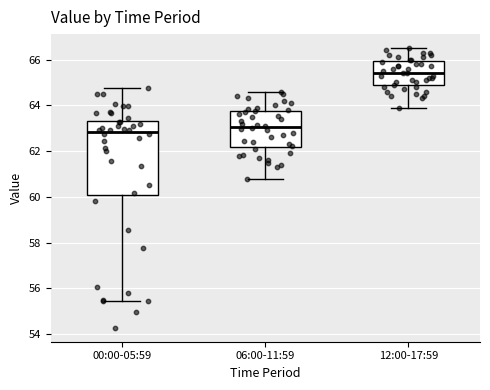

Which box's median line is the lowest?

00:00-05:59